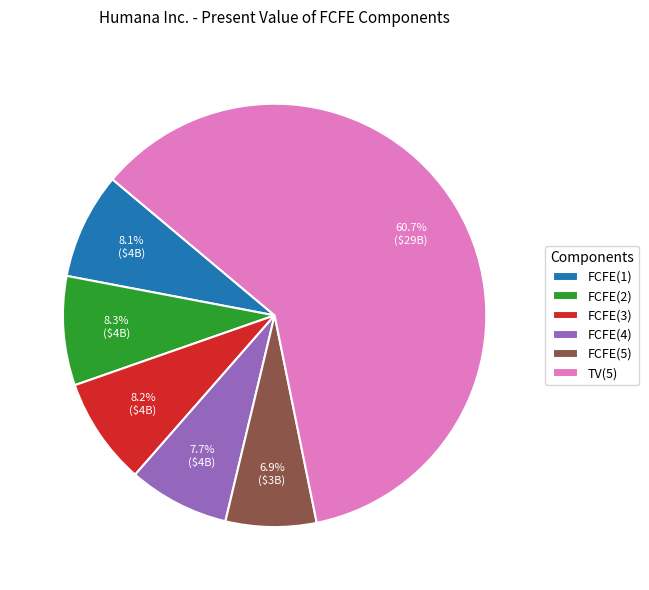

True or false: FCFE(4) accounts for 8% of the total.

True